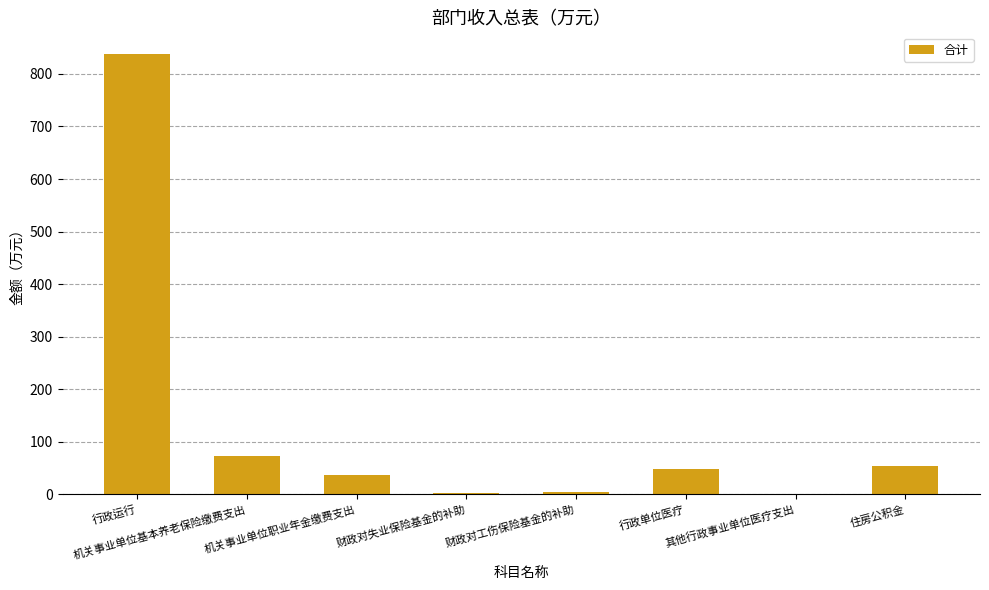

Which category has the highest value across all series?

行政运行